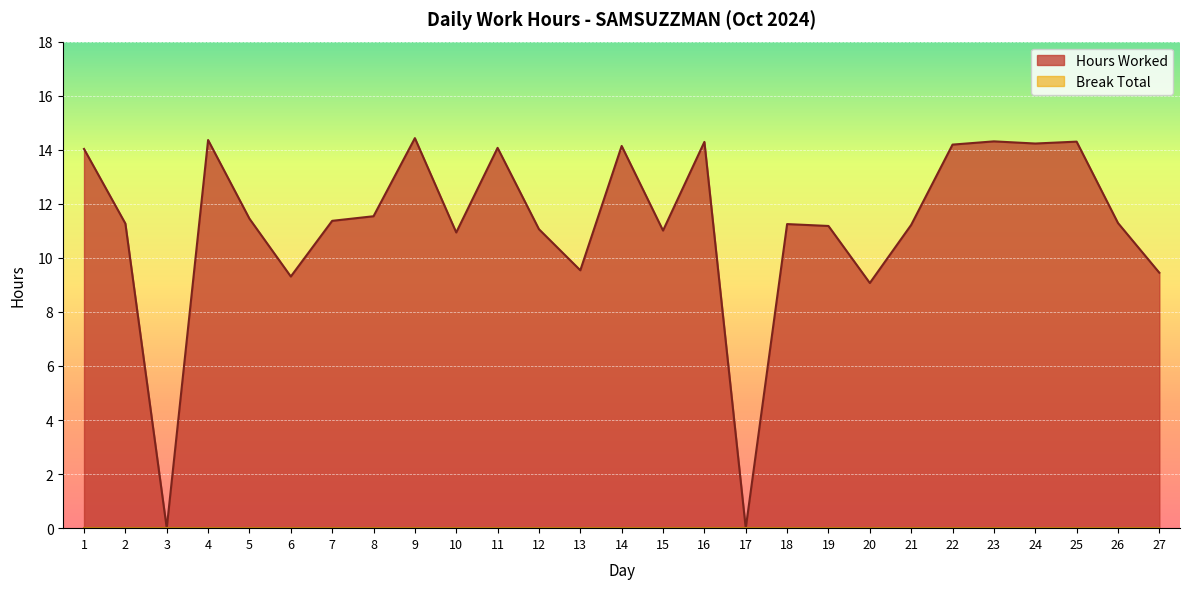

Where is the first local maximum?

4